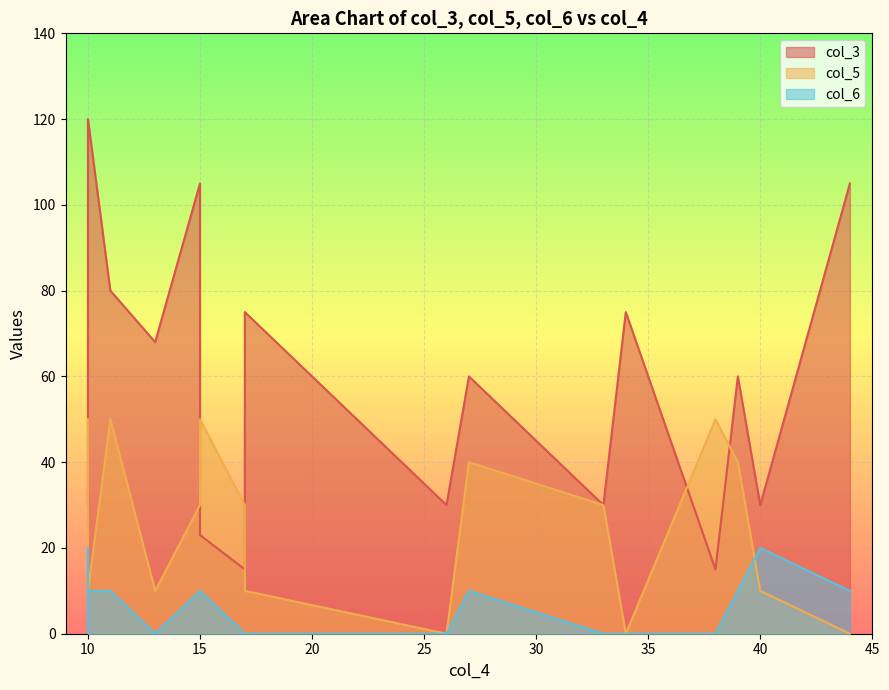

True or false: col_6 has more than 1 interior local peaks.

True